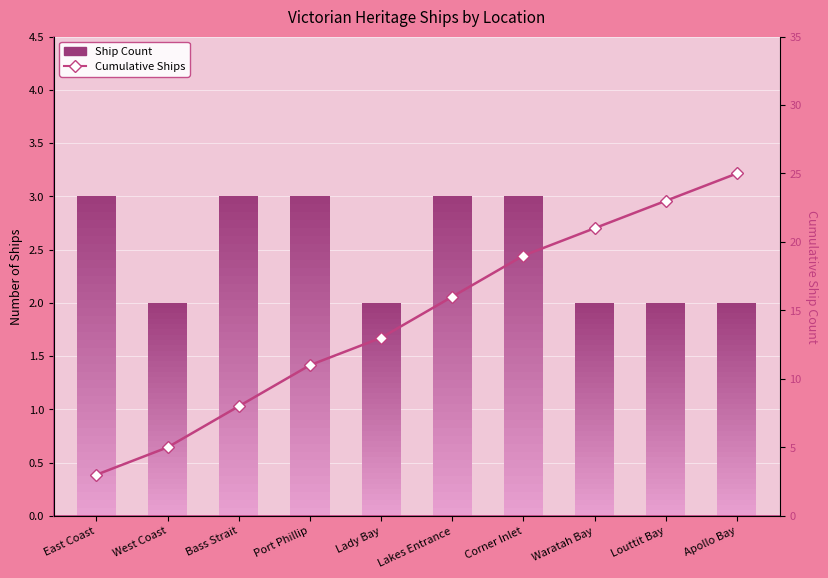

List the labels in order of value, largest first.

Apollo Bay, Louttit Bay, Waratah Bay, Corner Inlet, Lakes Entrance, Lady Bay, Port Phillip, Bass Strait, West Coast, East Coast